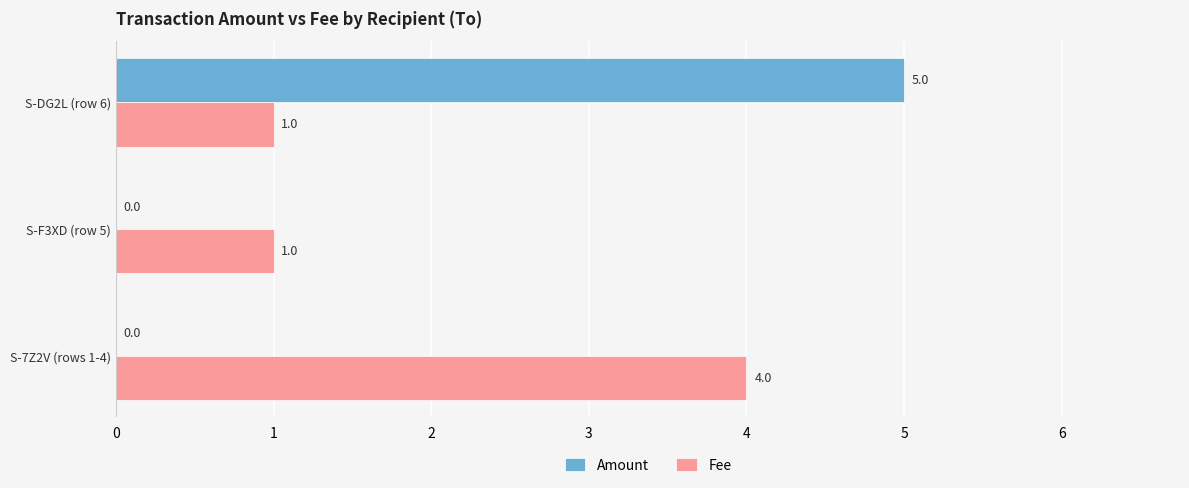

At which category is the sum across all series the highest?

S-DG2L (row 6)